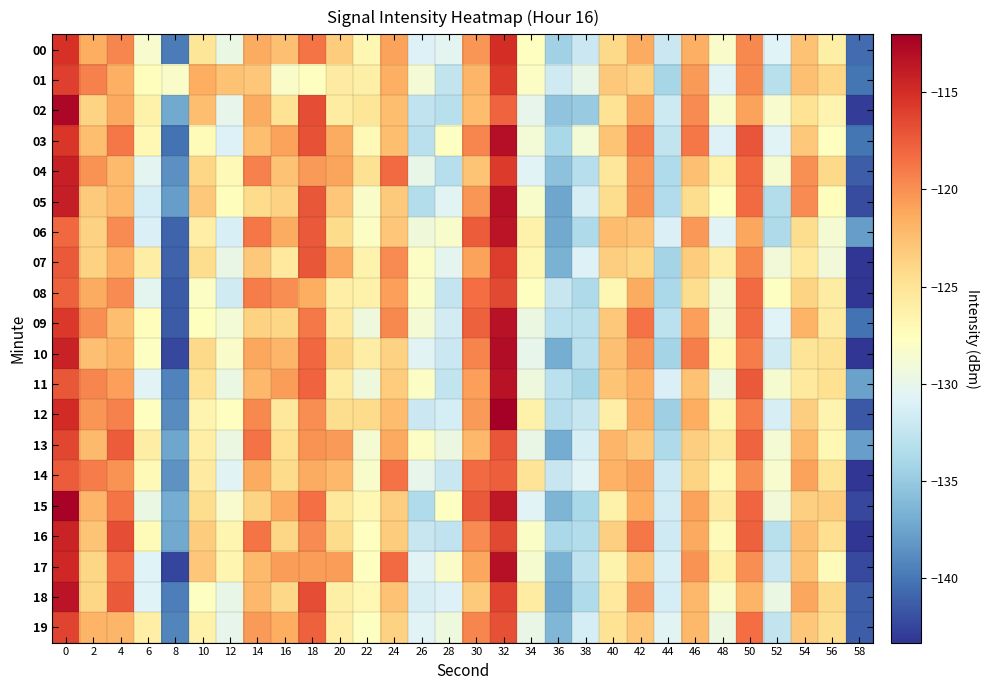

At which category does the chart reach its minimum across all series?

58